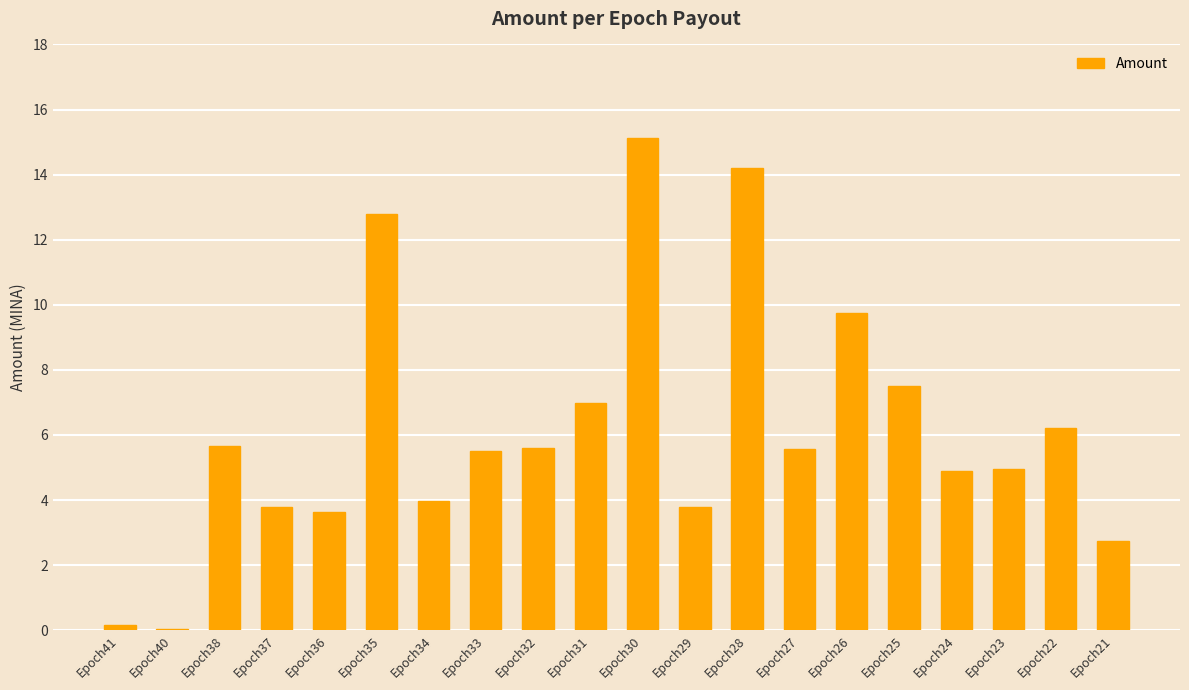

Approximately how many times larger is the value at Epoch36 compared to Epoch24?

0.7